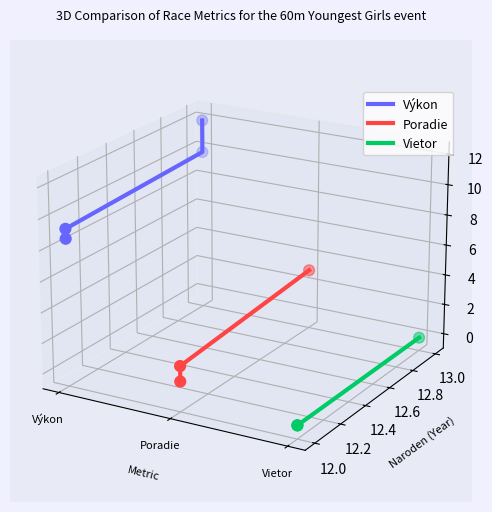

Which series reaches the minimum Y coordinate?

Vietor